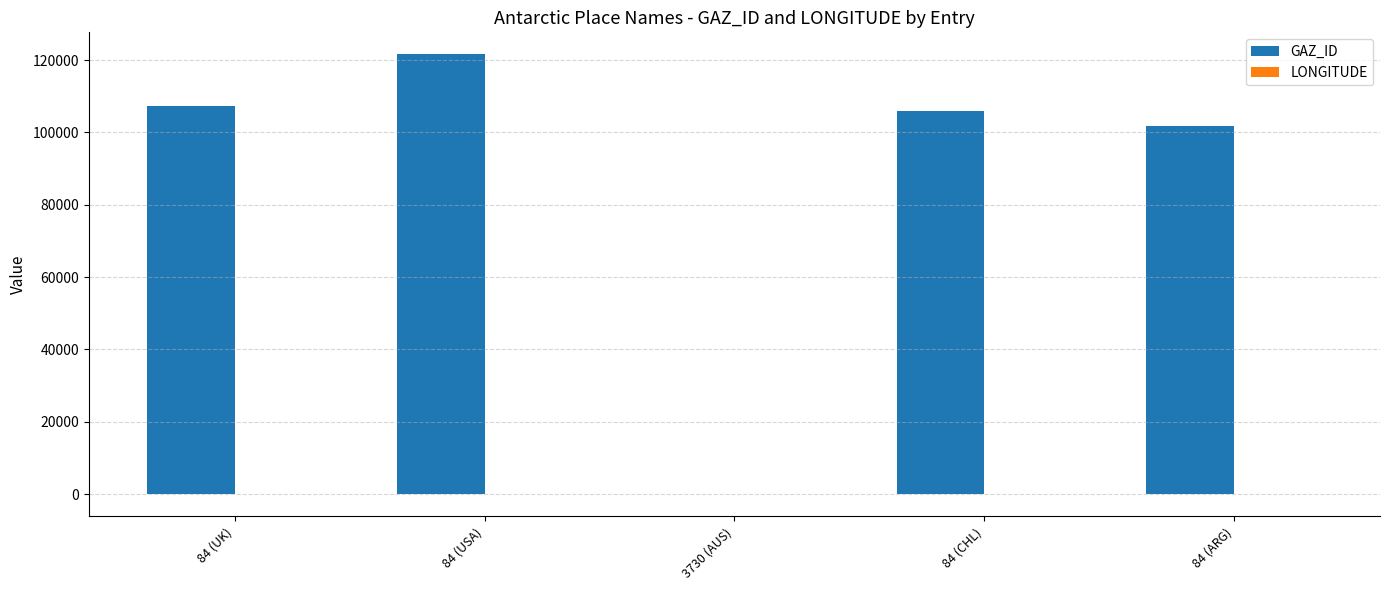

Which series changed the most between 84 (UK) and 84 (USA)?

GAZ_ID